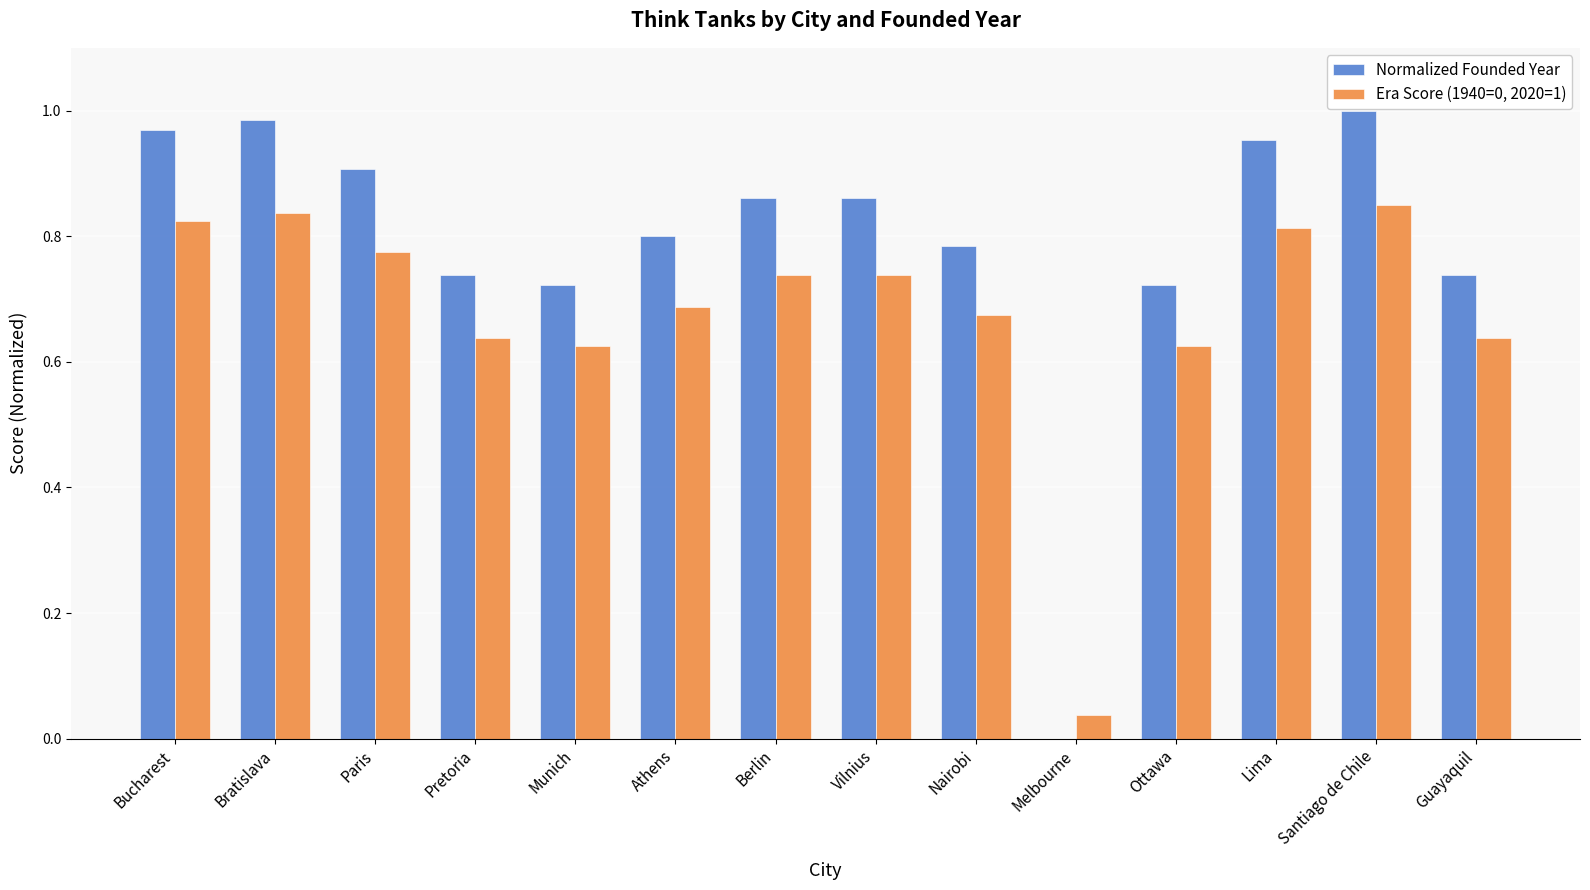

What is the total value across all series at Athens?

1.5